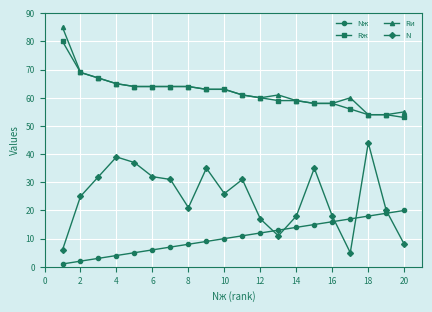

True or false: Nж and Rи cross at least once.

False